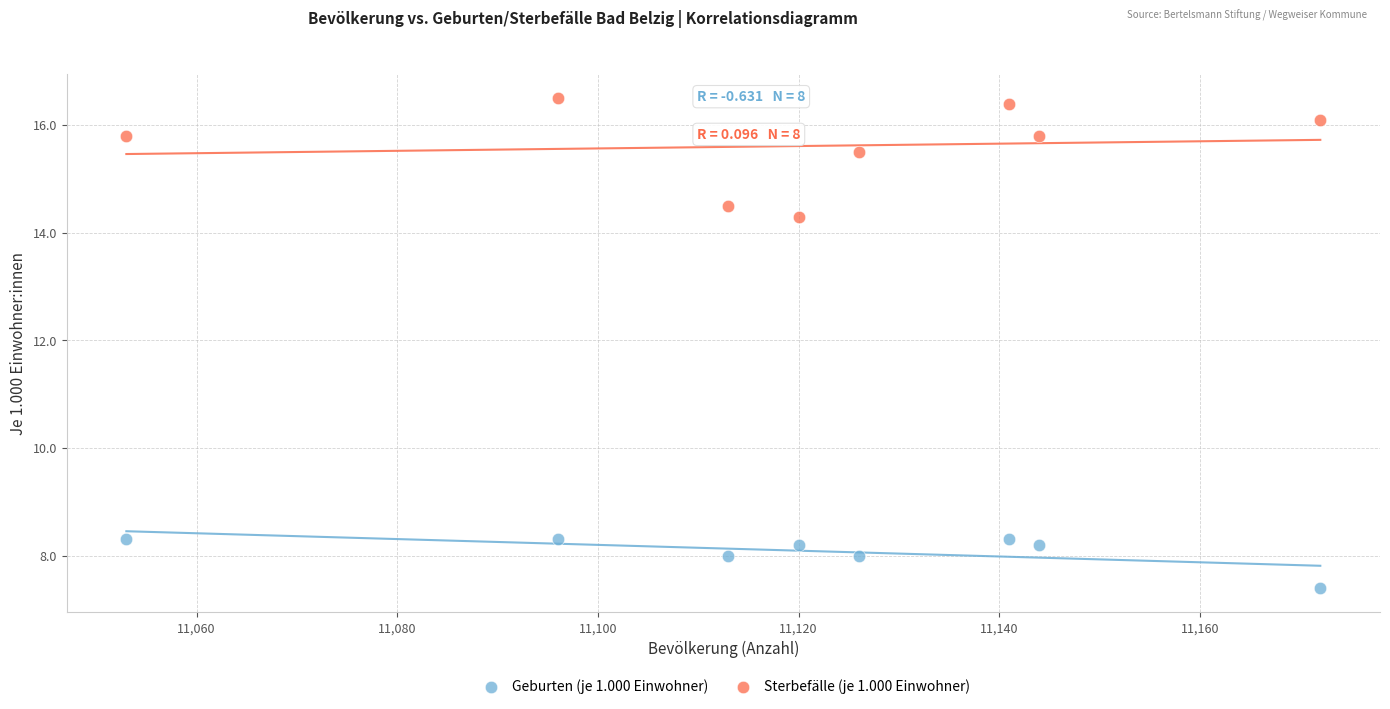

Which series contains the highest Y value?

Sterbefälle (je 1.000 Einwohner)